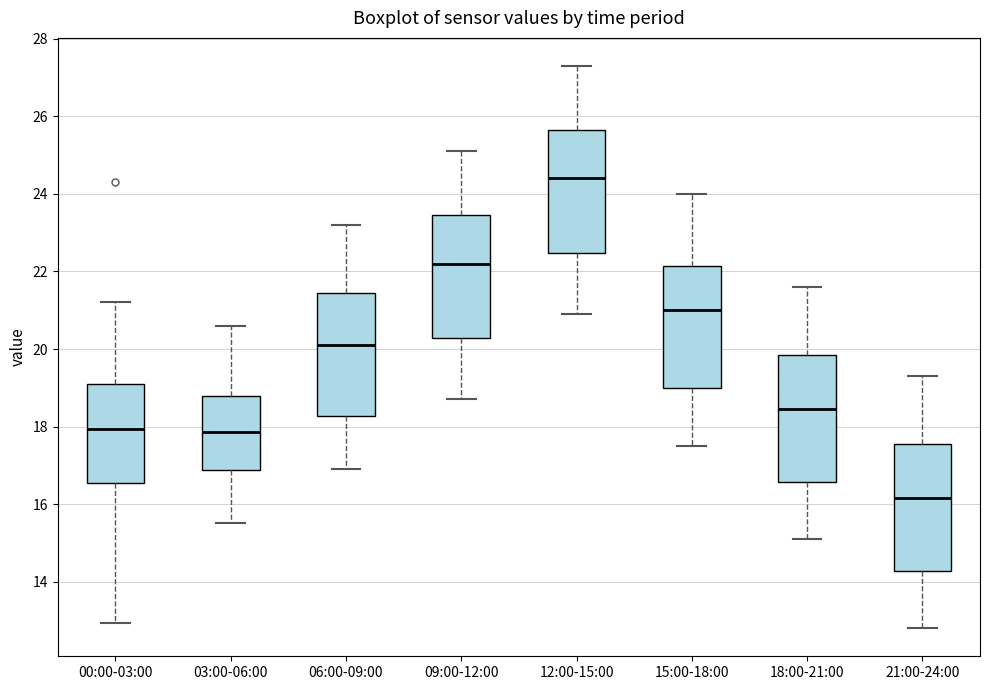

Which box's median line is the lowest?

21:00-24:00